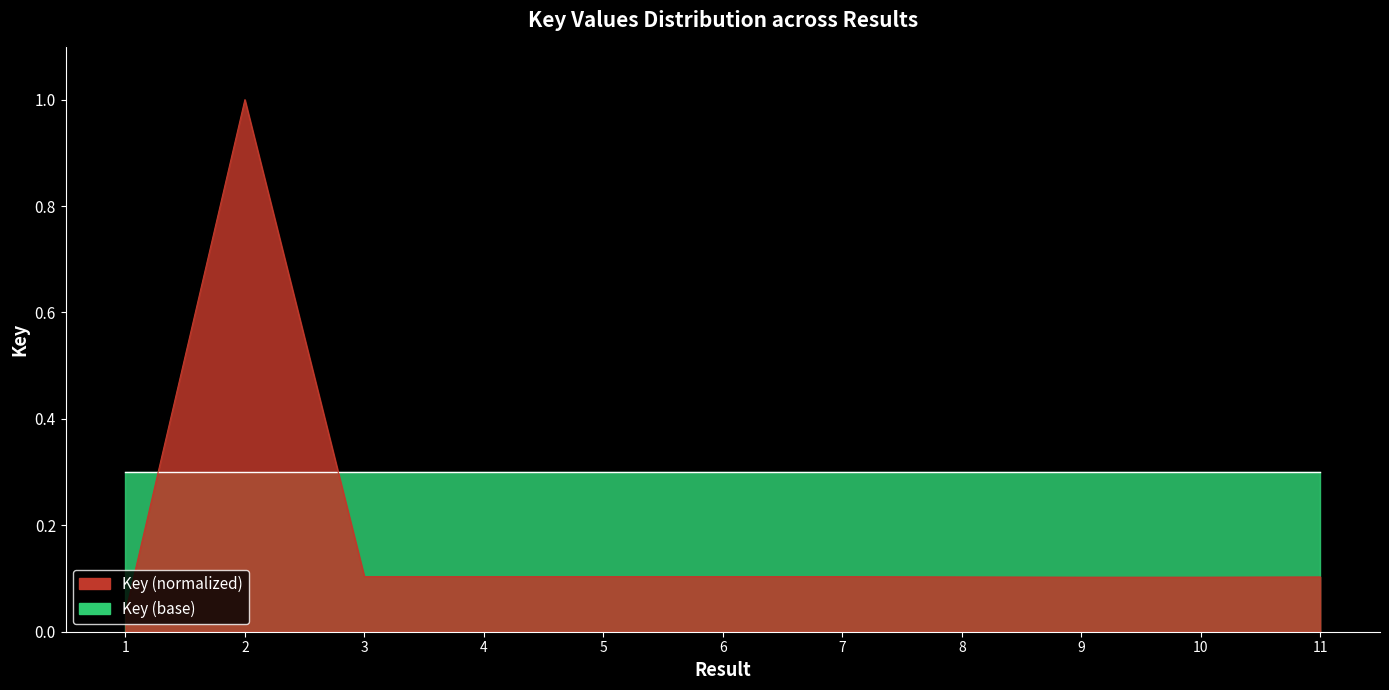

How many points are lower than both their immediate neighbors (excluding endpoints)?

2